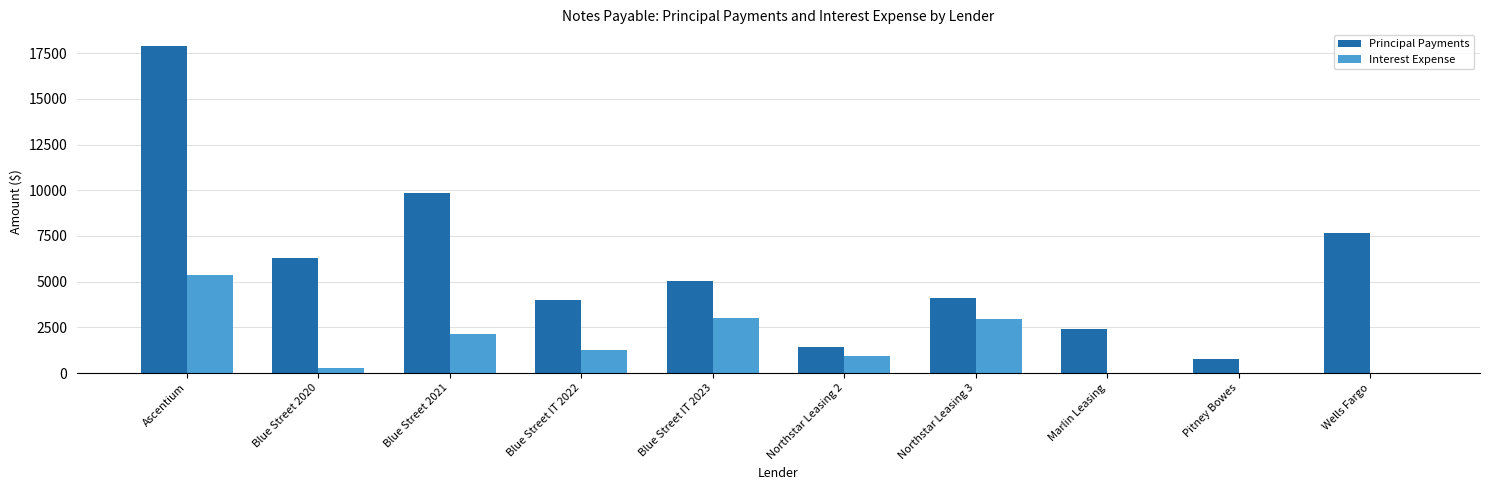

The value of Principal Payments at Ascentium is 17913. True or false?

True